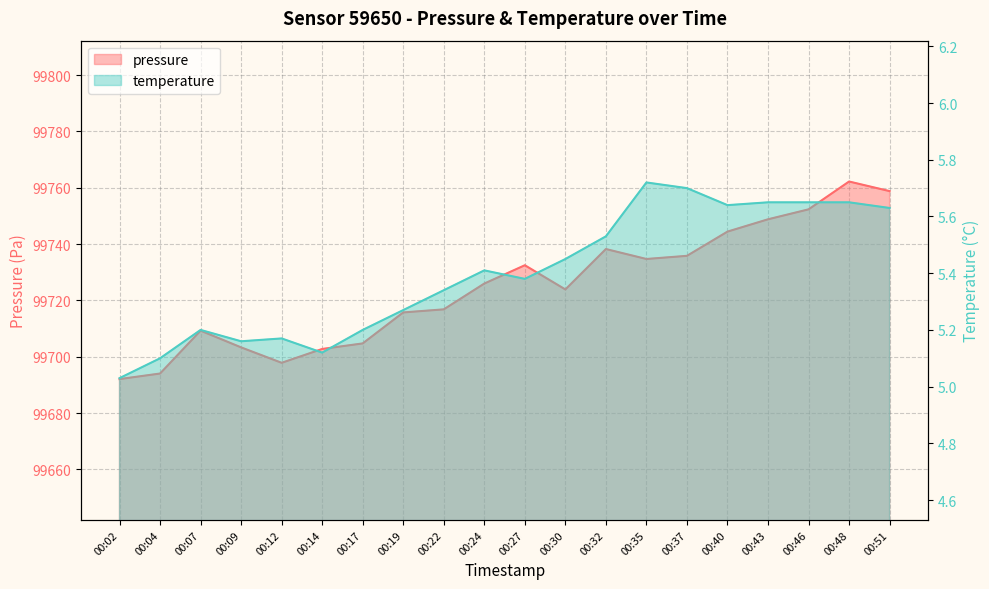

List the series in order of their overall mean, highest first.

pressure, temperature